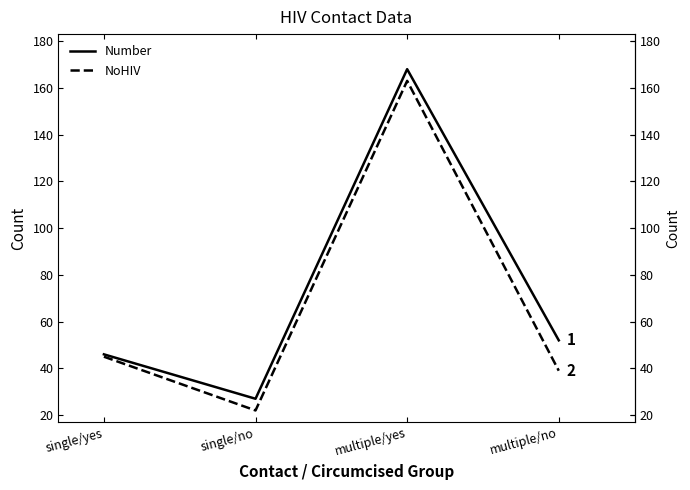

Where is the first local maximum for Number?

multiple/yes